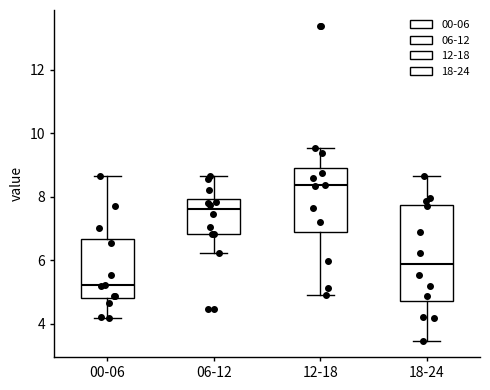

Where is the lower edge of the box for 00-06 on the y-axis? The values are not printed on the chart, so give them approximately, as read against the axis.

4.8